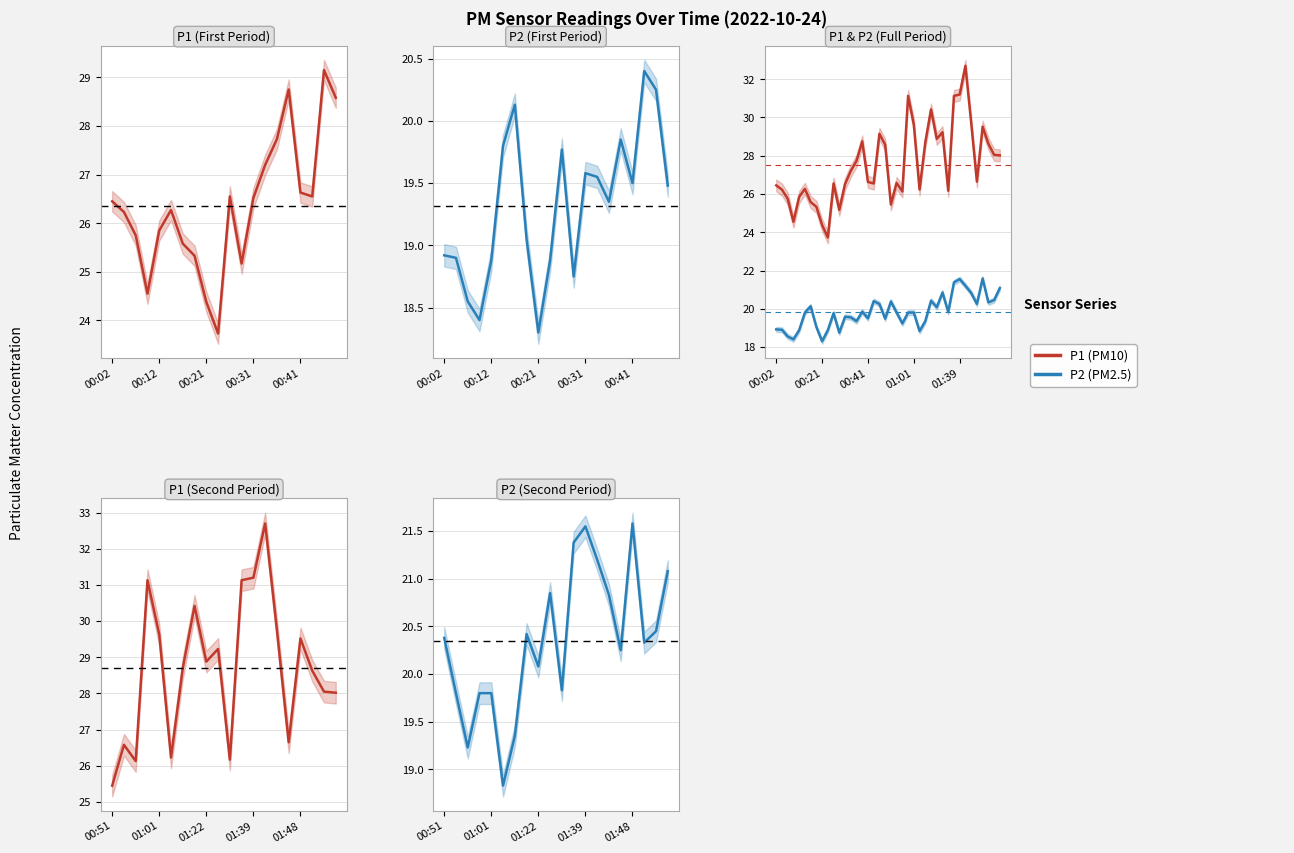

What is the label of the 24th point from the right?

00:41